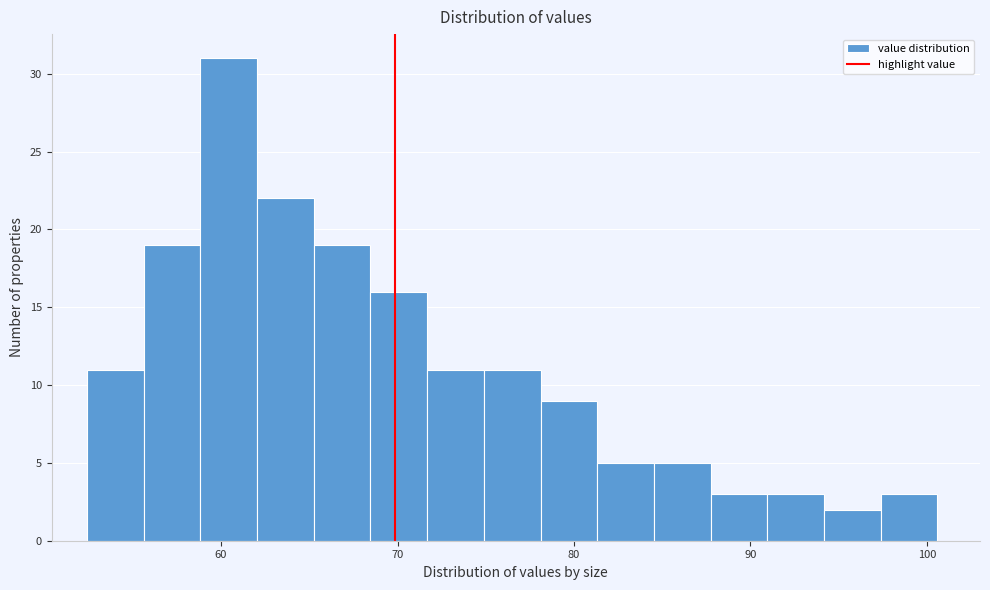

Read against the x-axis, roughly where is the centre of the tallest bar?

60